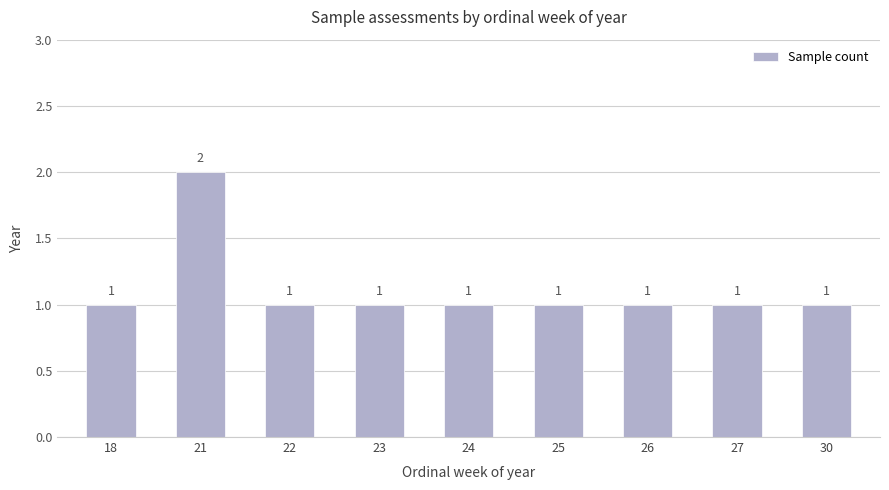

Reading right to left, list all the values displayed in this chart.

1	1	1	1	1	1	1	2	1